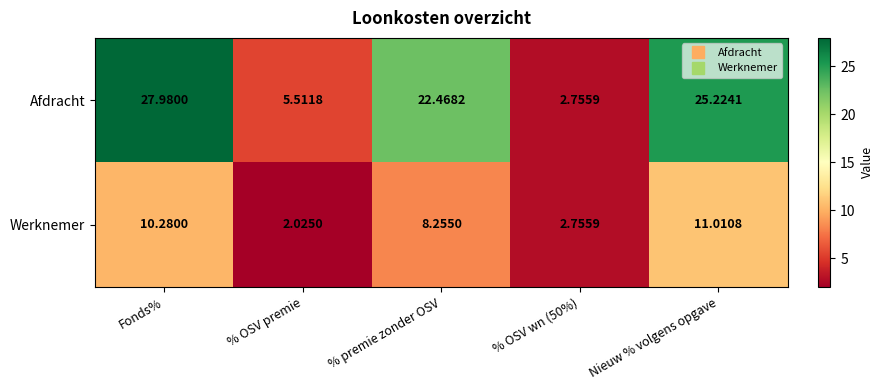

What is the difference between the highest and lowest values at Nieuw % volgens opgave?

14.2